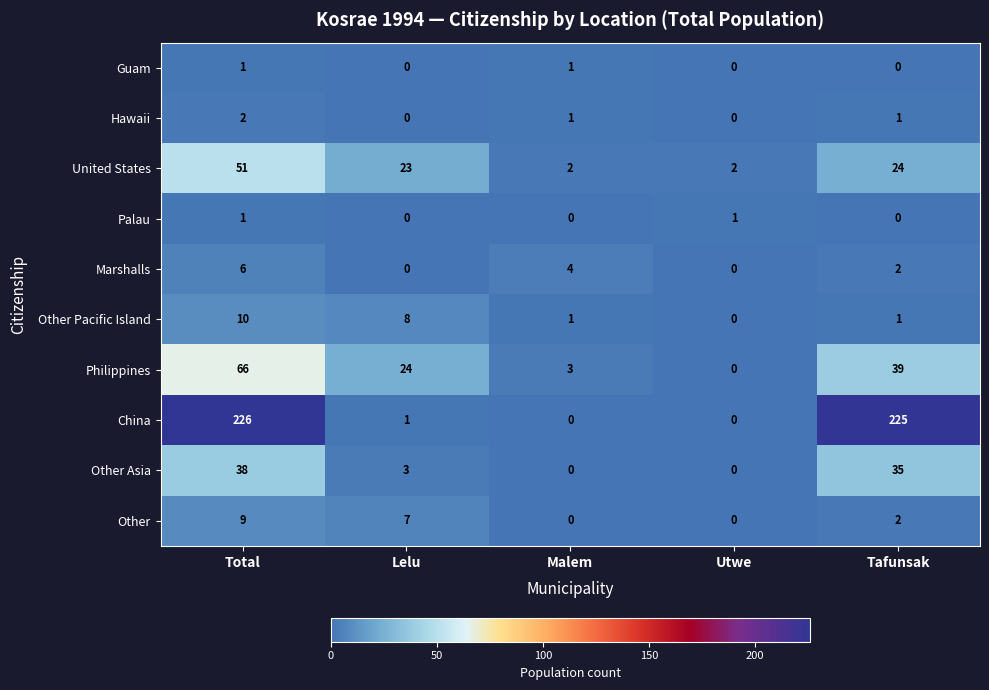

Count the Palau values in the range 0 to 1.

5